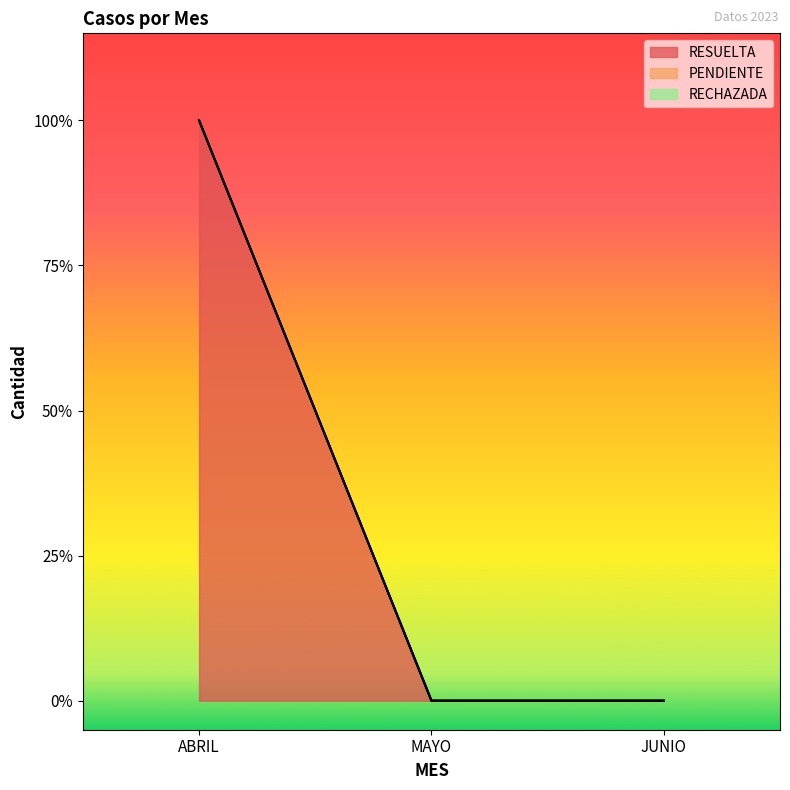

Reading right to left, list all the values displayed in this chart.

RESUELTA: JUNIO=0	MAYO=0	ABRIL=1
PENDIENTE: JUNIO=0	MAYO=0	ABRIL=0
RECHAZADA: JUNIO=0	MAYO=0	ABRIL=0